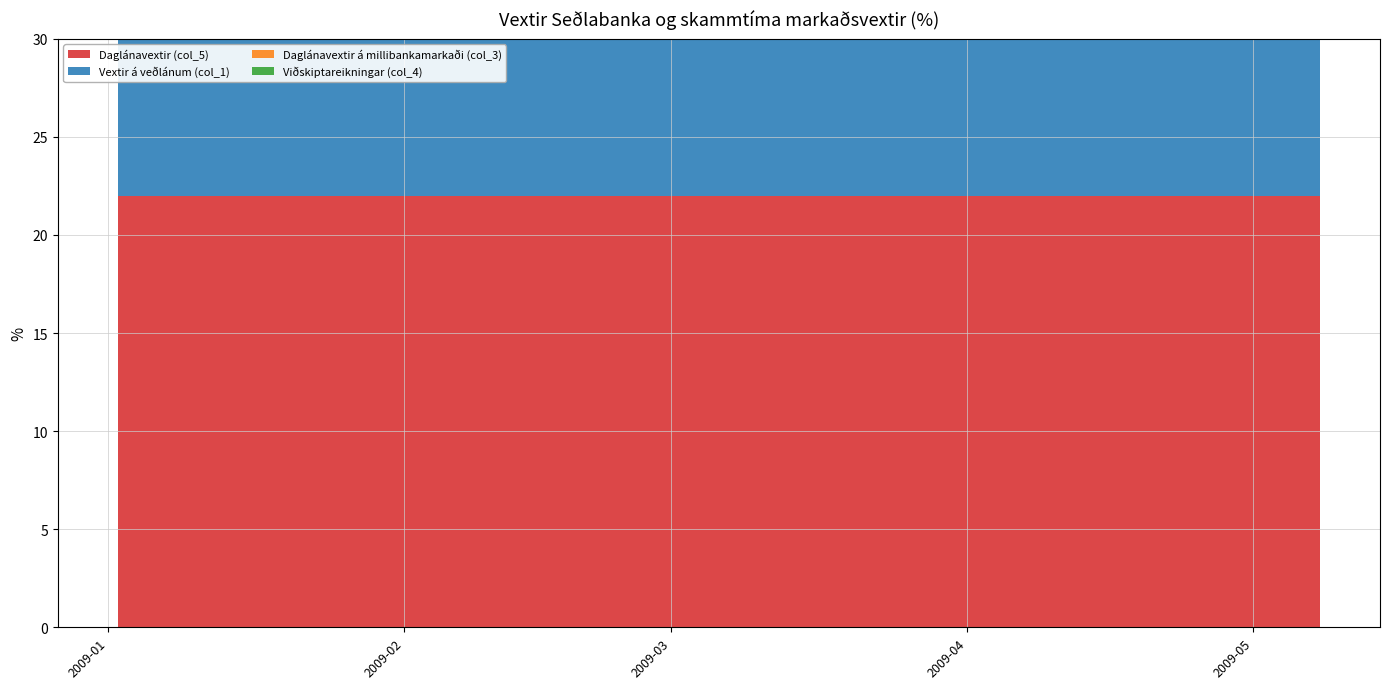

Reading left to right, list all the values displayed in this chart.

Daglánavextir (col_5): 2009-01-02=22.0	2009-01-09=22.0	2009-01-16=22.0	2009-01-23=22.0	2009-01-30=22.0	2009-02-06=22.0	2009-02-13=22.0	2009-02-20=22.0	2009-02-27=22.0	2009-03-06=22.0	2009-03-13=22.0	2009-03-20=22.0	2009-03-27=22.0	2009-04-03=22.0	2009-04-10=22.0	2009-04-17=22.0	2009-04-24=22.0	2009-05-01=22.0	2009-05-08=22.0
Vextir á veðlánum (col_1): 2009-01-02=18.0	2009-01-09=18.0	2009-01-16=18.0	2009-01-23=18.0	2009-01-30=18.0	2009-02-06=18.0	2009-02-13=18.0	2009-02-20=18.0	2009-02-27=18.0	2009-03-06=18.0	2009-03-13=18.0	2009-03-20=18.0	2009-03-27=18.0	2009-04-03=18.0	2009-04-10=18.0	2009-04-17=18.0	2009-04-24=18.0	2009-05-01=18.0	2009-05-08=18.0
Daglánavextir á millibankamarkaði (col_3): 2009-01-02=18.2	2009-01-09=16.2	2009-01-16=15.5	2009-01-23=17.5	2009-01-30=18.2	2009-02-06=18.2	2009-02-13=16.2	2009-02-20=18.0	2009-02-27=18.2	2009-03-06=18.2	2009-03-13=18.2	2009-03-20=18.2	2009-03-27=18.2	2009-04-03=18.2	2009-04-10=18.2	2009-04-17=18.2	2009-04-24=18.0	2009-05-01=18.0	2009-05-08=17.5
Viðskiptareikningar (col_4): 2009-01-02=15.0	2009-01-09=15.0	2009-01-16=15.0	2009-01-23=15.0	2009-01-30=15.0	2009-02-06=15.0	2009-02-13=15.0	2009-02-20=15.0	2009-02-27=15.0	2009-03-06=15.0	2009-03-13=15.0	2009-03-20=15.0	2009-03-27=15.0	2009-04-03=15.0	2009-04-10=15.0	2009-04-17=15.0	2009-04-24=15.0	2009-05-01=15.0	2009-05-08=15.0